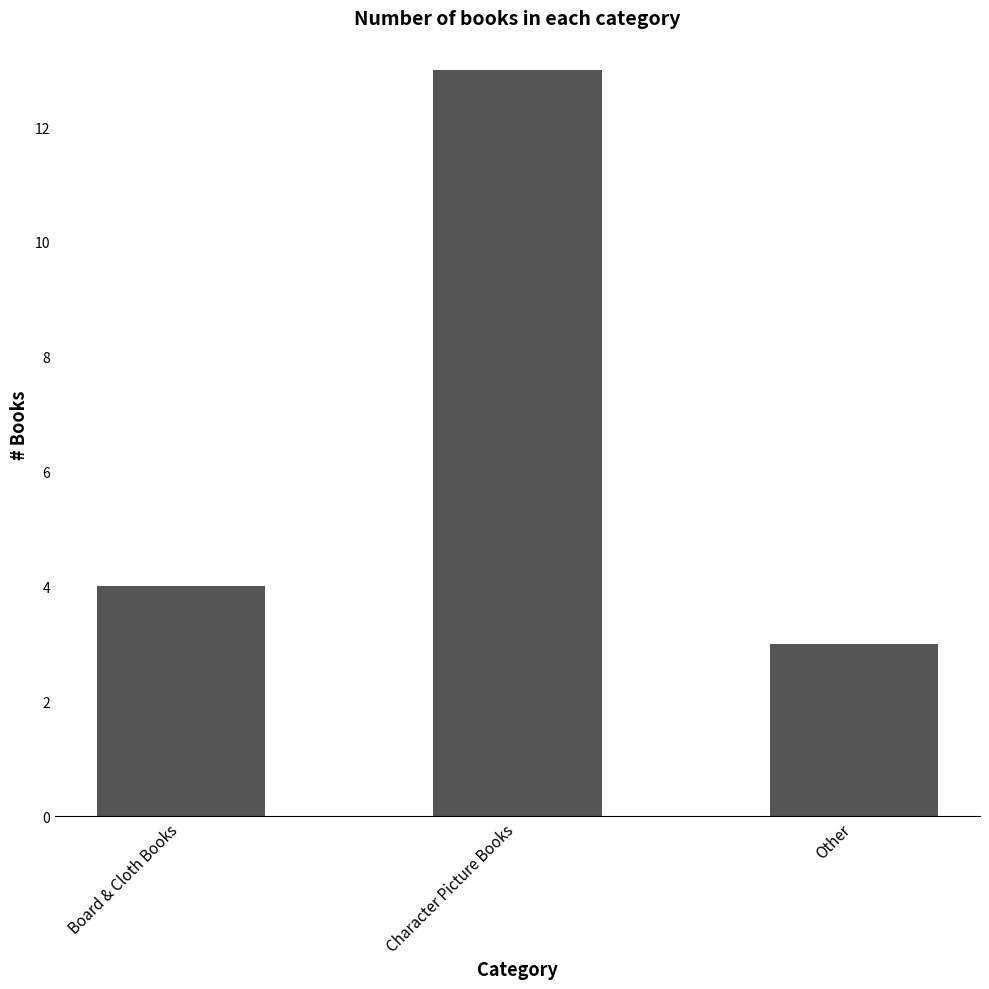

How many data points are less than 4?

1